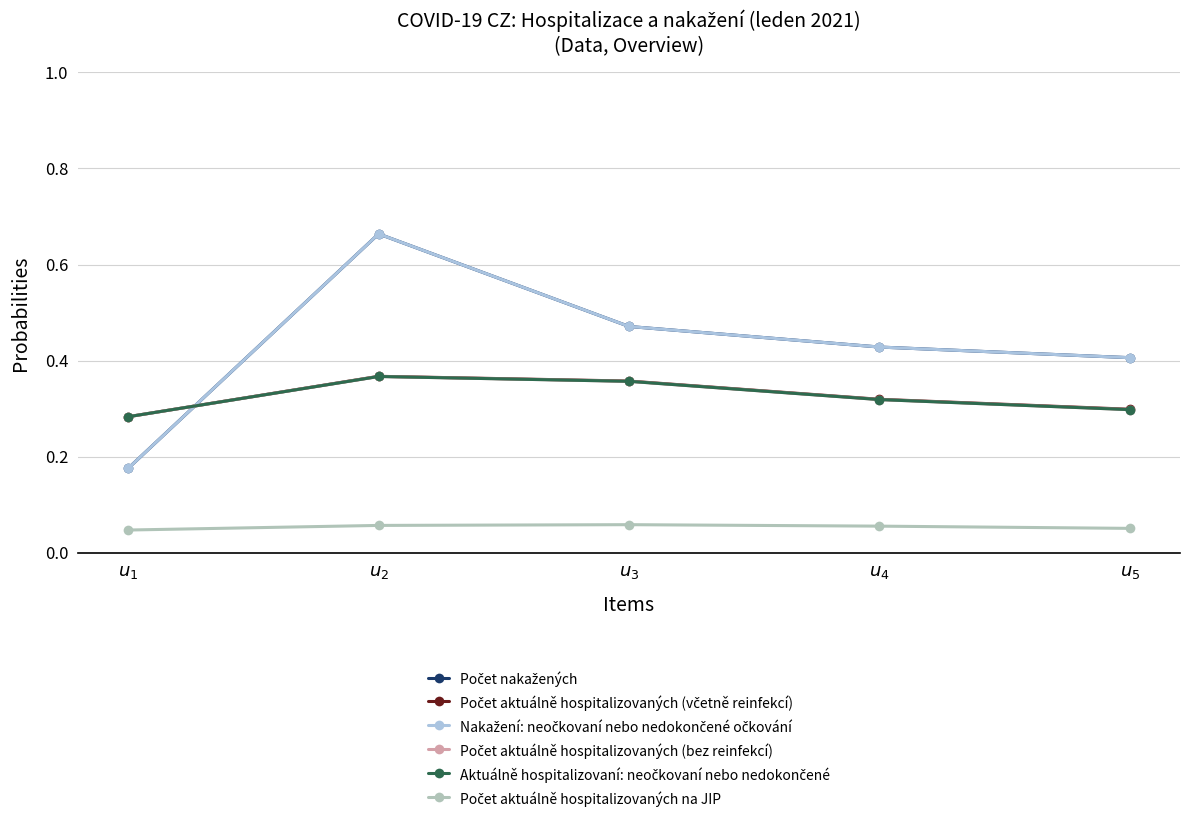

Which category has the highest value across all series?

$u_{2}$